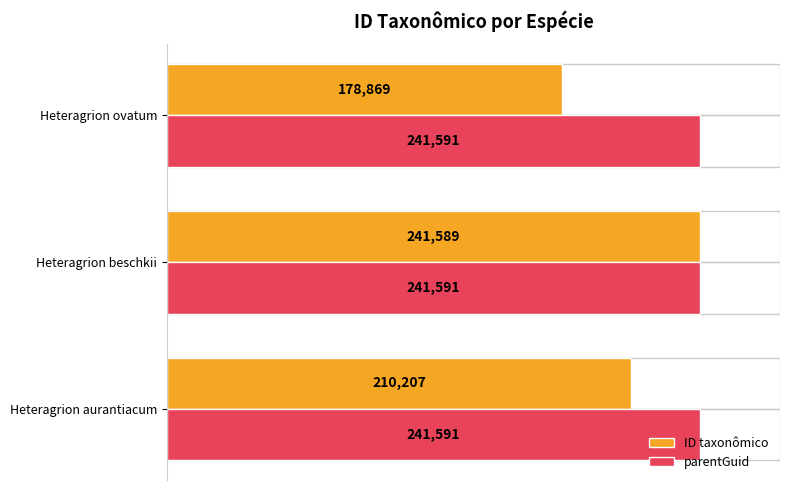

Between Heteragrion aurantiacum and Heteragrion beschkii, which series saw the biggest shift?

ID taxonômico